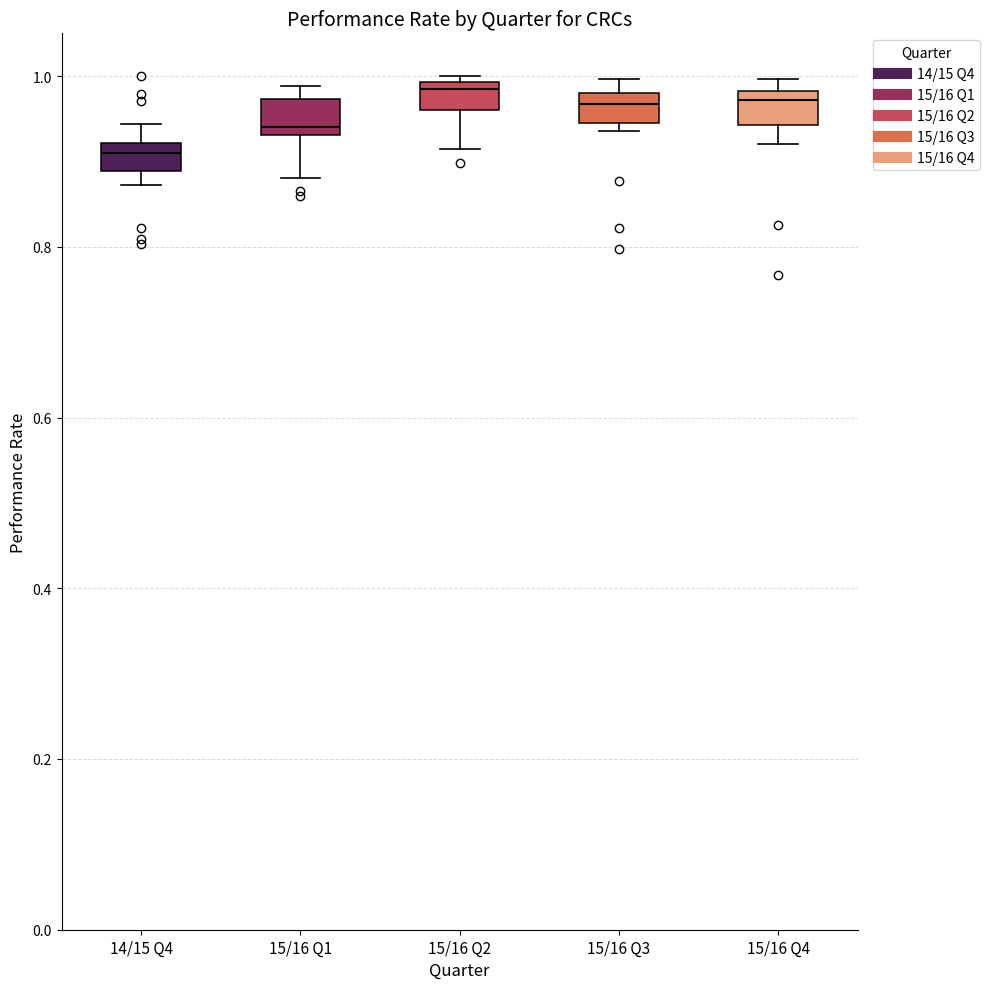

Where is the lower edge of the box for 15/16 Q4 on the y-axis? The values are not printed on the chart, so give them approximately, as read against the axis.

0.94